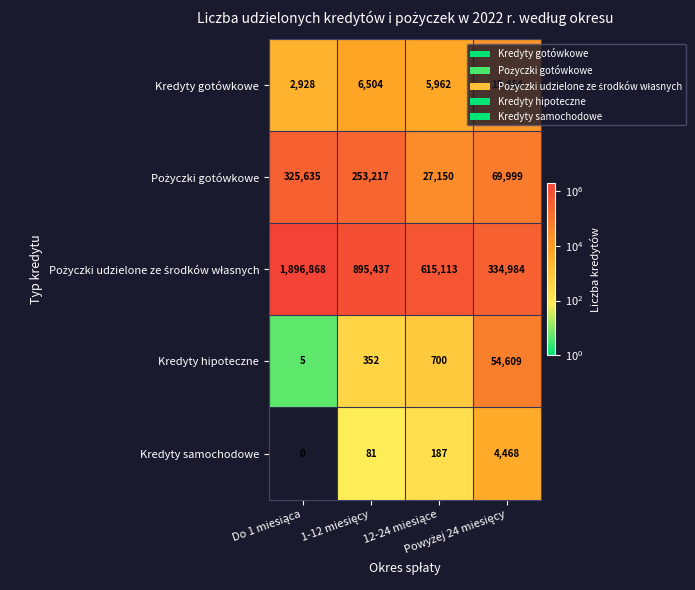

What is the difference between the maximum and minimum values in the Kredyty samochodowe series?

4468